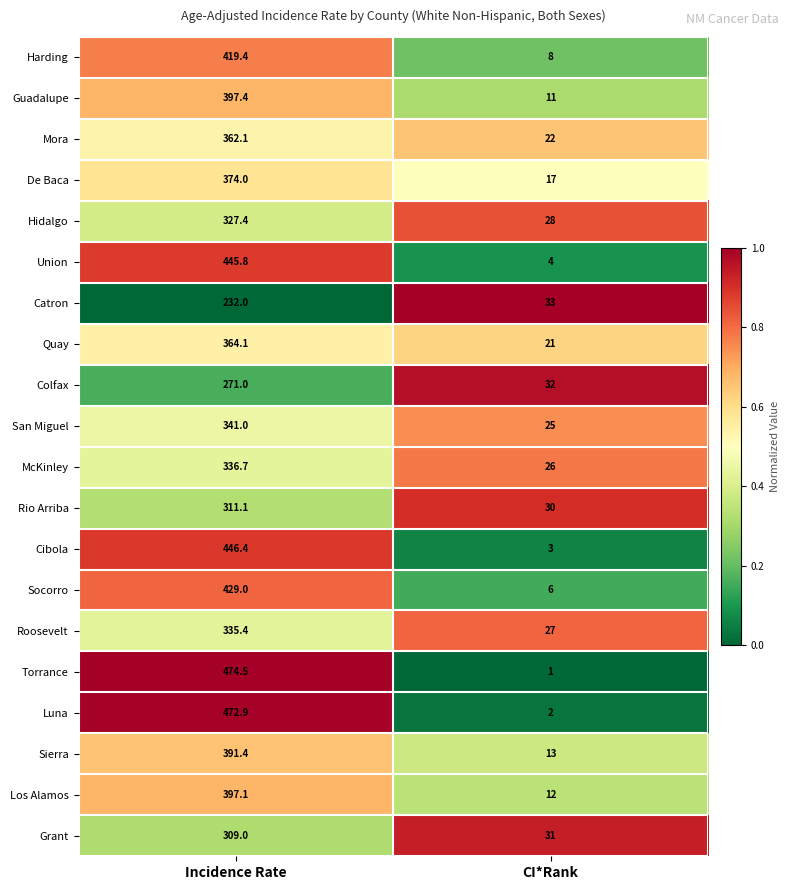

What is the maximum value shown in the chart?

474.5